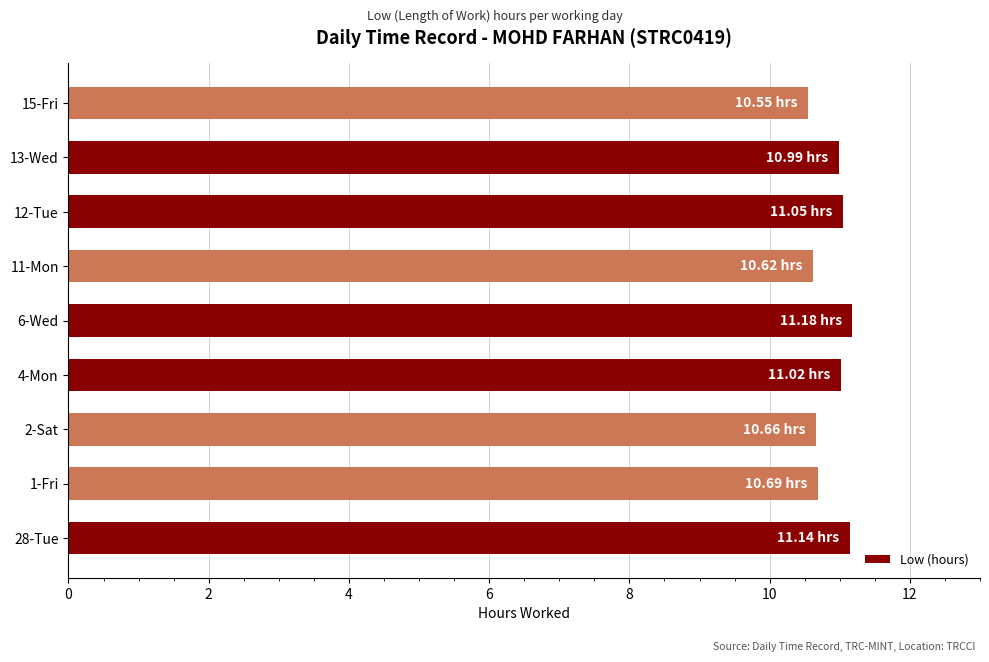

Are the bars horizontal?

Yes